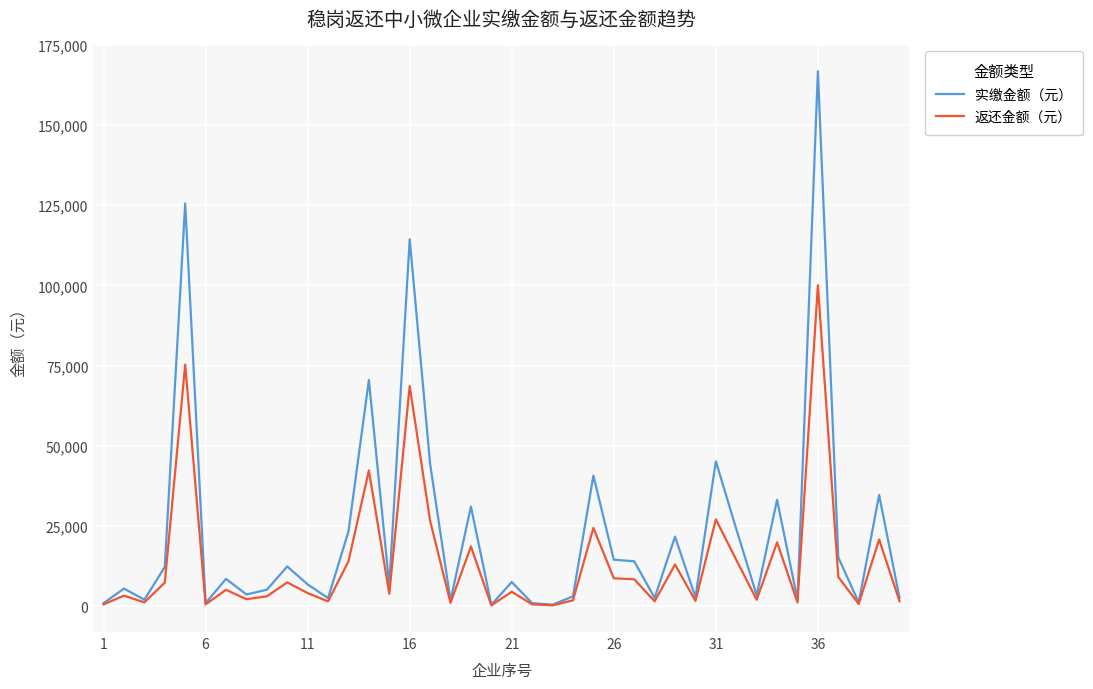

Rank the series by their average value, from lowest to highest.

返还金额（元）, 实缴金额（元）